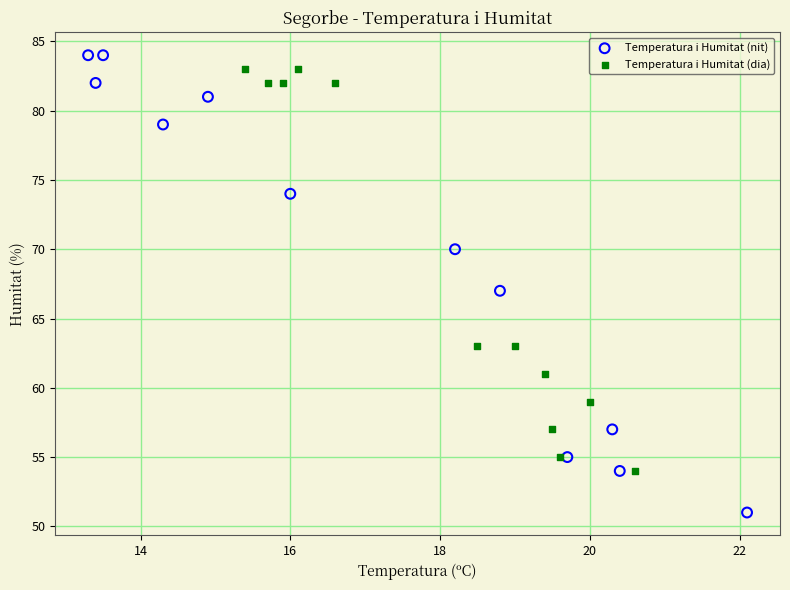

Which series has the widest spread of Y values?

Temperatura i Humitat (nit)